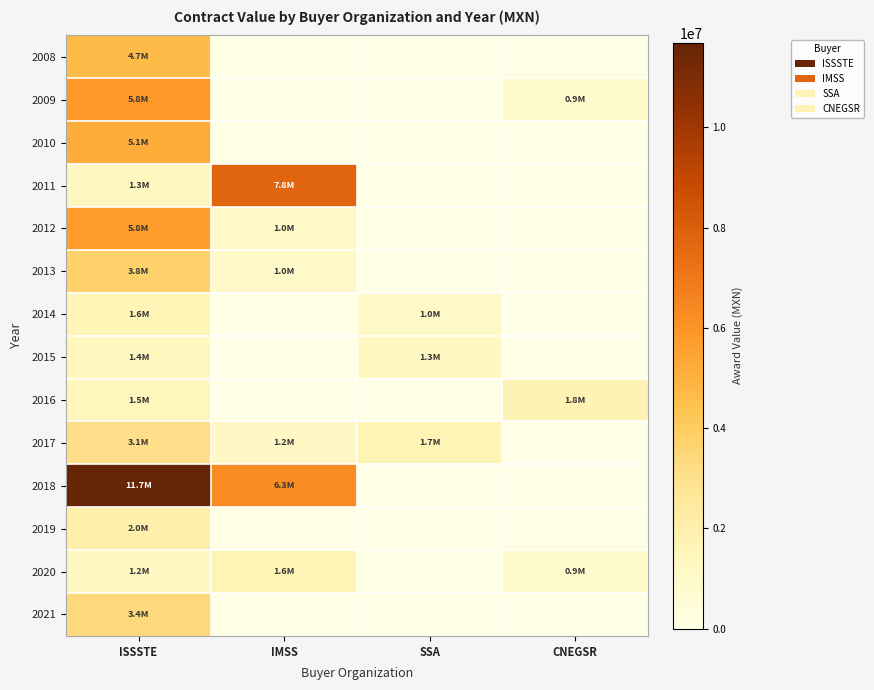

Reading right to left, what are all the values shown in this chart?

2008: CNEGSR=0.0	SSA=0.0	IMSS=0.0	ISSSTE=4663665.5
2009: CNEGSR=905987.1	SSA=0.0	IMSS=0.0	ISSSTE=5800252.7
2010: CNEGSR=0.0	SSA=0.0	IMSS=0.0	ISSSTE=5117233.6
2011: CNEGSR=0.0	SSA=0.0	IMSS=7800384.3	ISSSTE=1278777.6
2012: CNEGSR=0.0	SSA=0.0	IMSS=1013472.1	ISSSTE=5792187.8
2013: CNEGSR=0.0	SSA=0.0	IMSS=959772.0	ISSSTE=3772012.7
2014: CNEGSR=0.0	SSA=1004139.9	IMSS=0.0	ISSSTE=1640013.6
2015: CNEGSR=0.0	SSA=1253610.9	IMSS=0.0	ISSSTE=1408805.2
2016: CNEGSR=1751320.0	SSA=0.0	IMSS=0.0	ISSSTE=1479972.2
2017: CNEGSR=0.0	SSA=1650275.0	IMSS=1156204.0	ISSSTE=3119915.6
2018: CNEGSR=0.0	SSA=0.0	IMSS=6282940.0	ISSSTE=11684453.4
2019: CNEGSR=0.0	SSA=0.0	IMSS=0.0	ISSSTE=2027986.6
2020: CNEGSR=867577.2	SSA=0.0	IMSS=1645931.9	ISSSTE=1235000.0
2021: CNEGSR=0.0	SSA=0.0	IMSS=0.0	ISSSTE=3378082.5